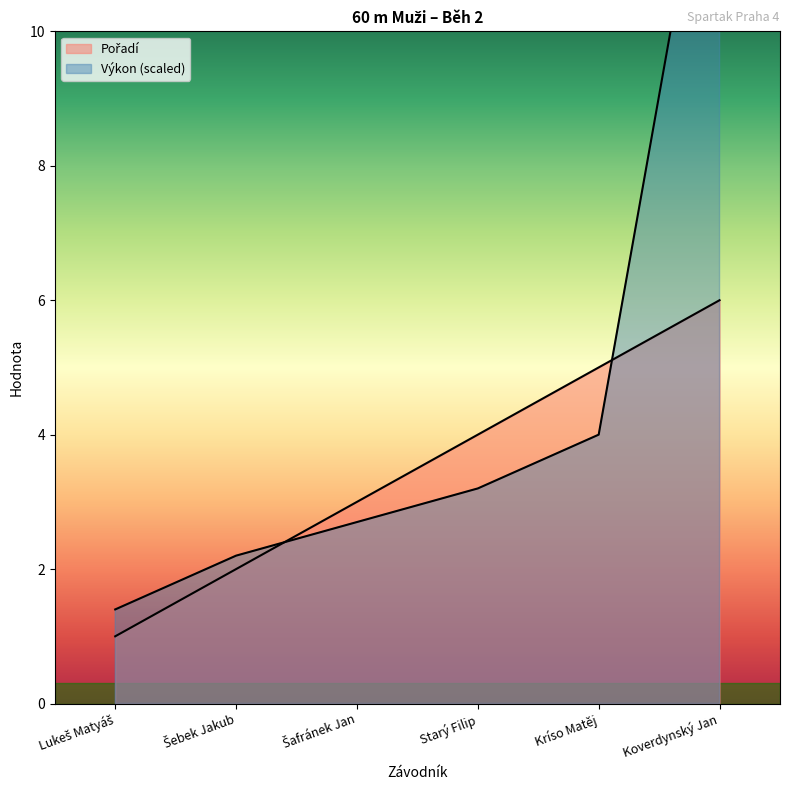

Does the chart have visible grid lines?

No